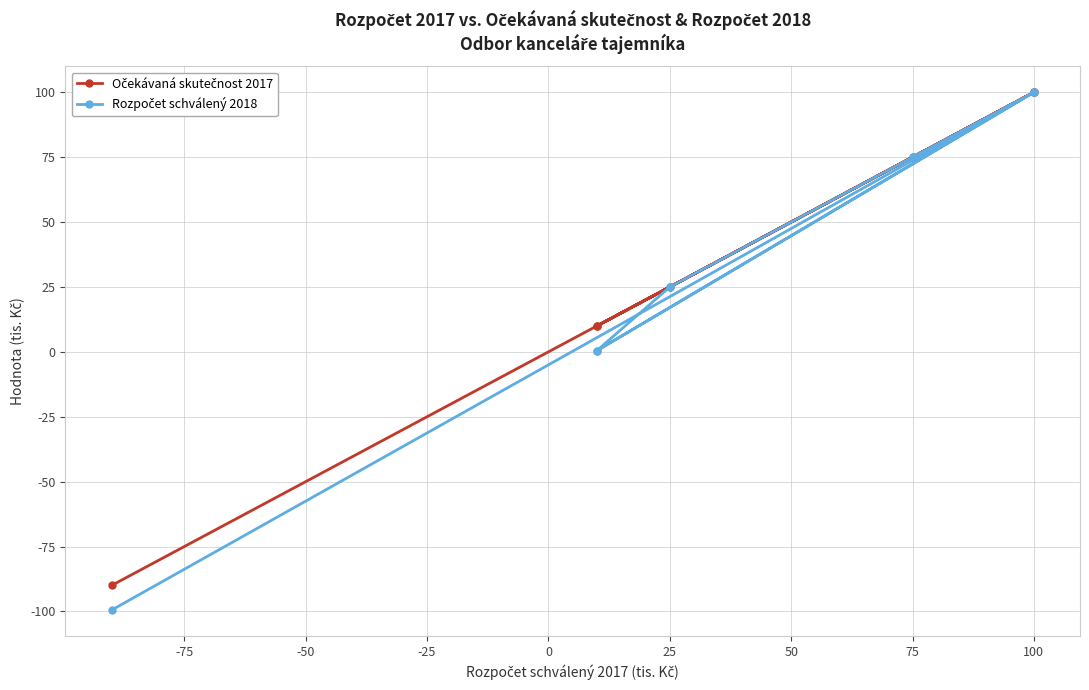

What is the average value of the Očekávaná skutečnost 2017 series?

32.9